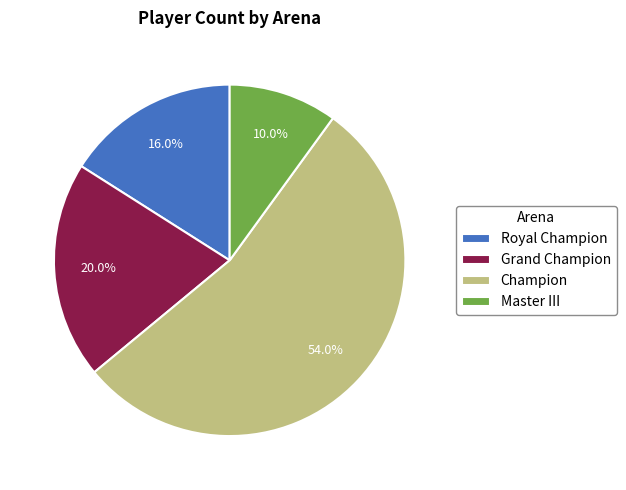

Is there a majority slice in this chart?

Yes